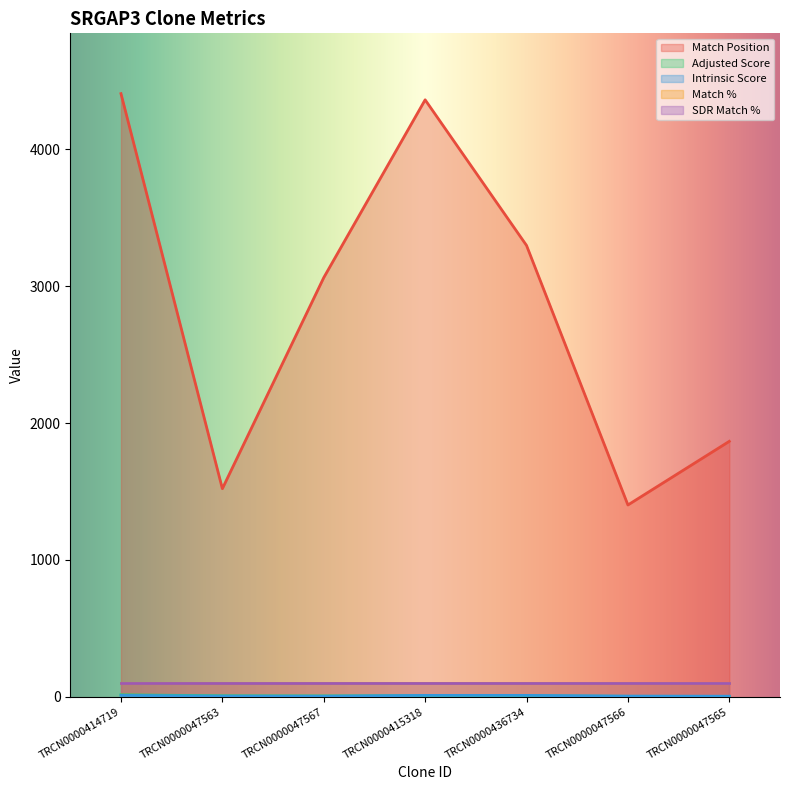

How many interior local valleys does the Match Position series have?

2